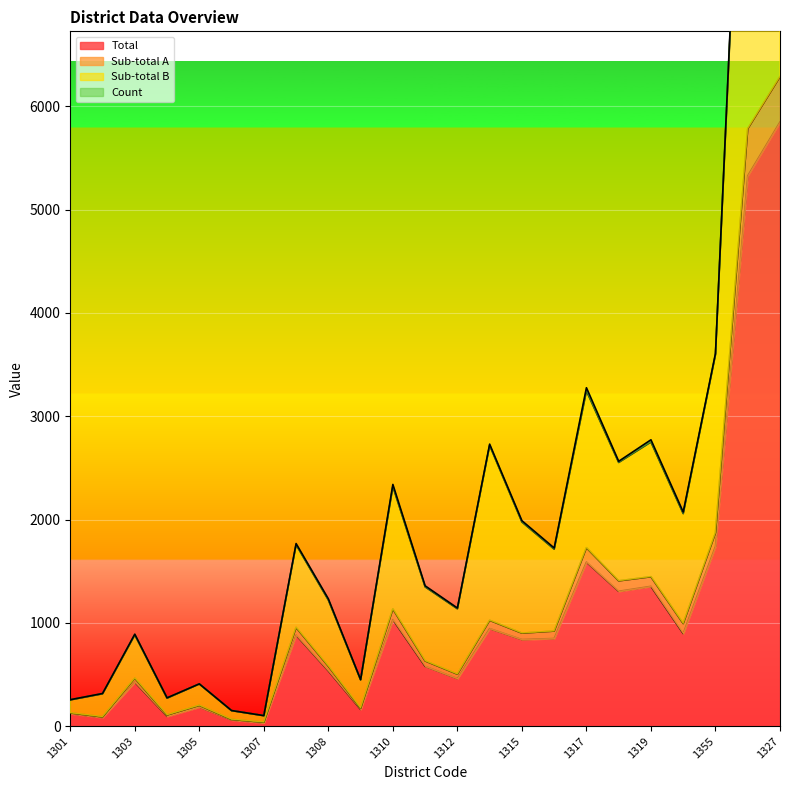

The Sub-total B series shows 1343 at 1354. True or false?

False